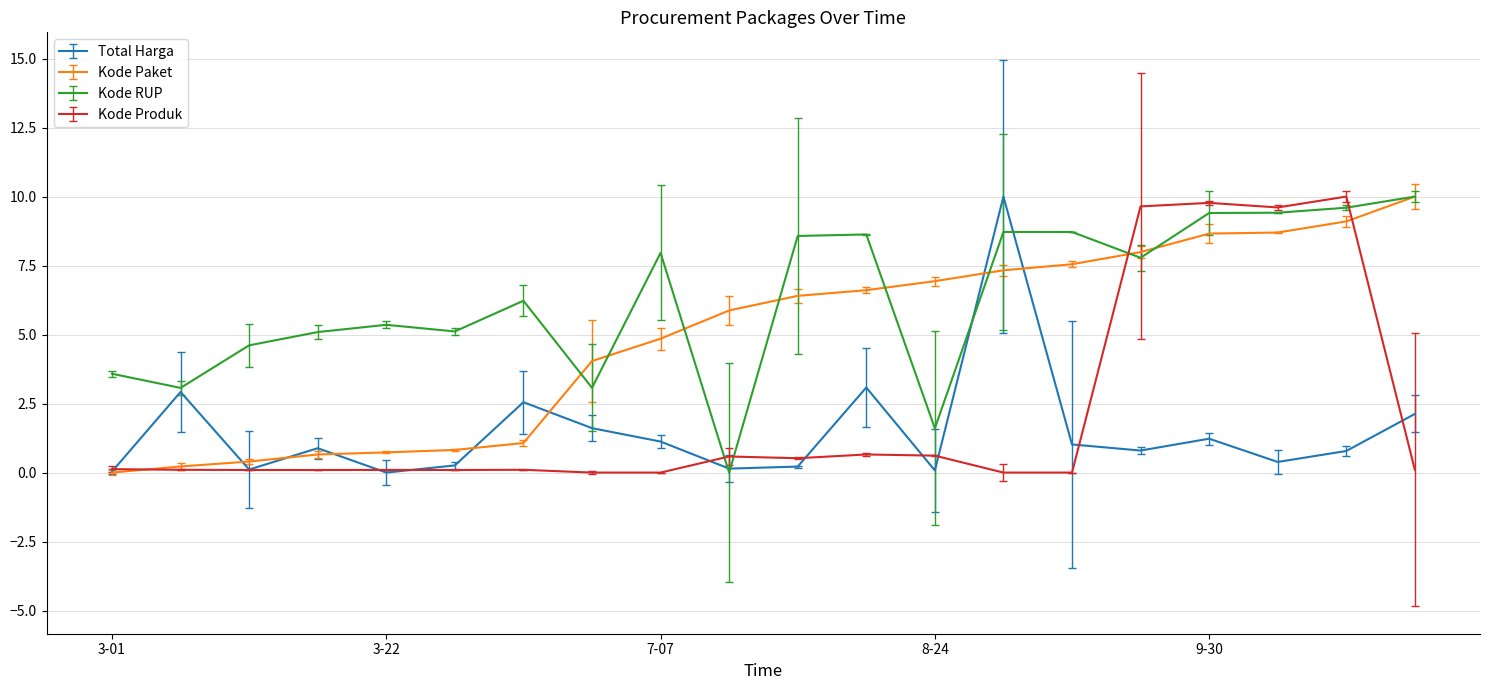

What is the maximum value for Kode RUP?

10.0